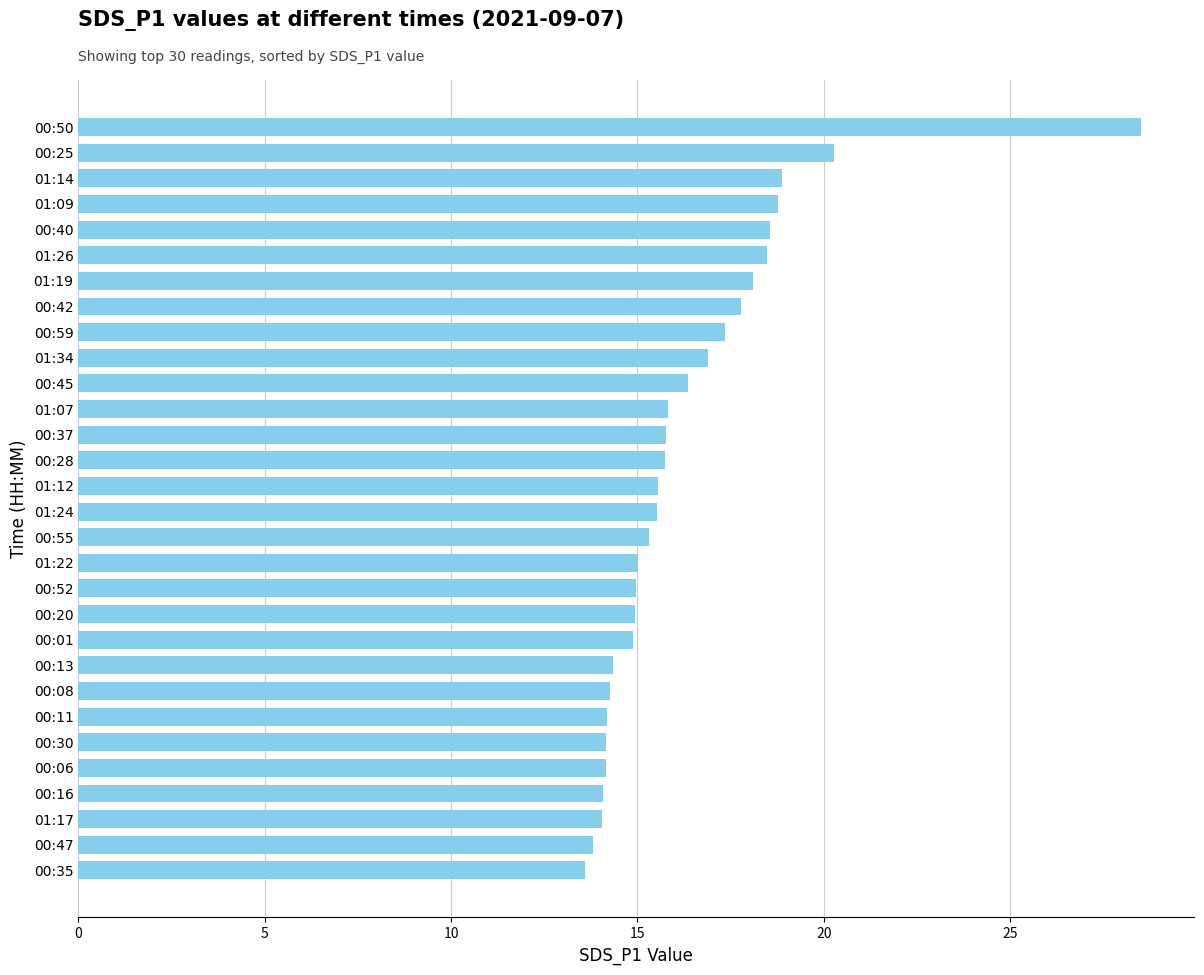

Where is the data nearest to the value 21?

00:25